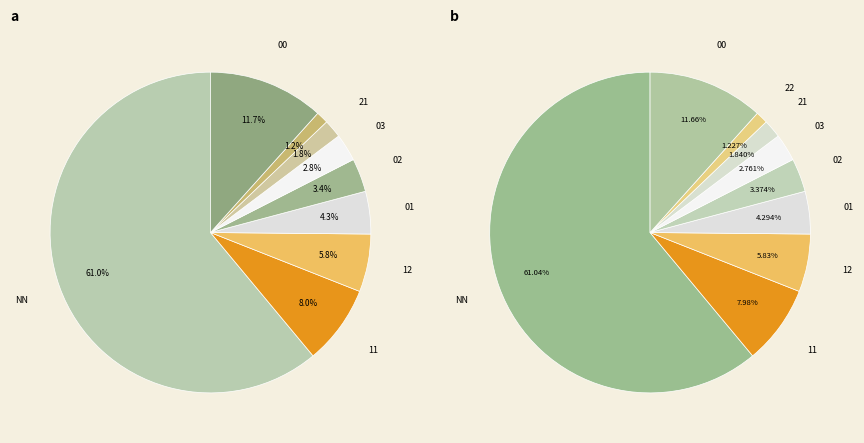

Count the number of slices in the pie.

9